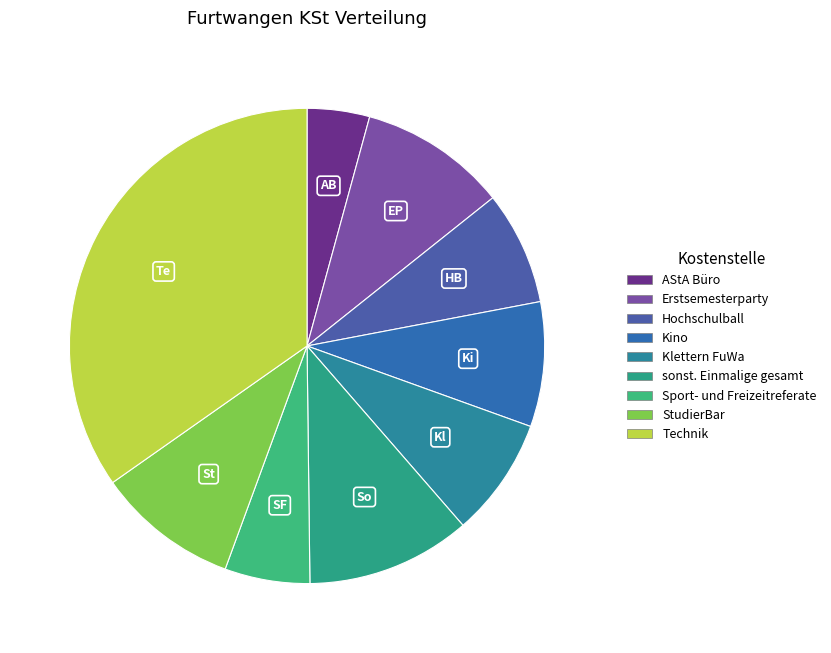

Rank the categories by value from lowest to highest.

AStA Büro, Sport- und Freizeitreferate, Hochschulball, Klettern FuWa, Kino, StudierBar, Erstsemesterparty, sonst. Einmalige gesamt, Technik